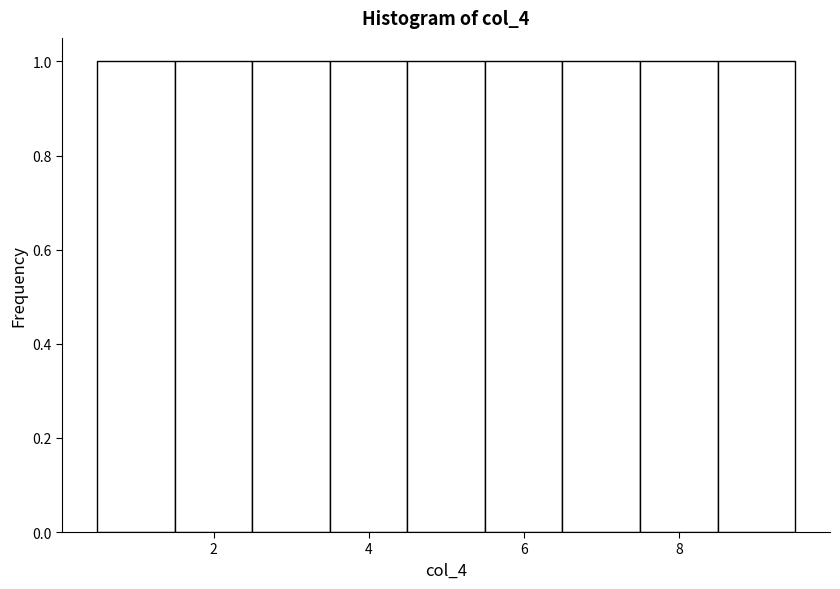

Reading left to right, list every bar in this chart as the range it spans on the x-axis followed by its height. Neither the bar edges nor the heights are printed on the chart, so give them approximately, as read against the axes.

0.5 to 1.5: 1
1.5 to 2.5: 1
2.5 to 3.5: 1
3.5 to 4.5: 1
4.5 to 5.5: 1
5.5 to 6.5: 1
6.5 to 7.5: 1
7.5 to 8.5: 1
8.5 to 9.5: 1